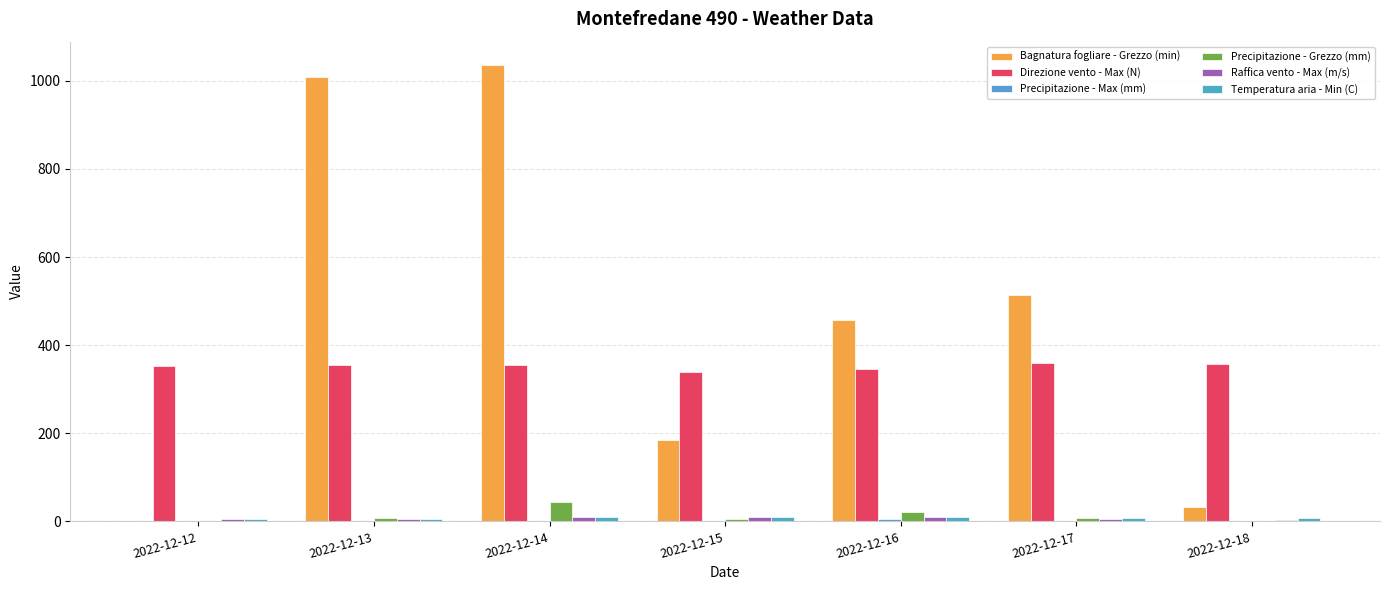

Reading left to right, list all the values displayed in this chart.

Bagnatura fogliare - Grezzo (min): 2022-12-12=0.0	2022-12-13=1007.9	2022-12-14=1036.9	2022-12-15=185.5	2022-12-16=456.8	2022-12-17=513.5	2022-12-18=32.6
Direzione vento - Max (N): 2022-12-12=353.0	2022-12-13=356.0	2022-12-14=354.0	2022-12-15=338.0	2022-12-16=347.0	2022-12-17=360.0	2022-12-18=357.0
Precipitazione - Max (mm): 2022-12-12=0.0	2022-12-13=0.6	2022-12-14=2.0	2022-12-15=1.0	2022-12-16=5.2	2022-12-17=1.2	2022-12-18=0.2
Precipitazione - Grezzo (mm): 2022-12-12=0.0	2022-12-13=8.2	2022-12-14=43.6	2022-12-15=4.6	2022-12-16=22.0	2022-12-17=7.2	2022-12-18=0.2
Raffica vento - Max (m/s): 2022-12-12=5.2	2022-12-13=4.4	2022-12-14=10.2	2022-12-15=10.1	2022-12-16=9.2	2022-12-17=5.7	2022-12-18=3.8
Temperatura aria - Min (C): 2022-12-12=5.9	2022-12-13=4.6	2022-12-14=9.8	2022-12-15=10.3	2022-12-16=10.9	2022-12-17=8.2	2022-12-18=6.8